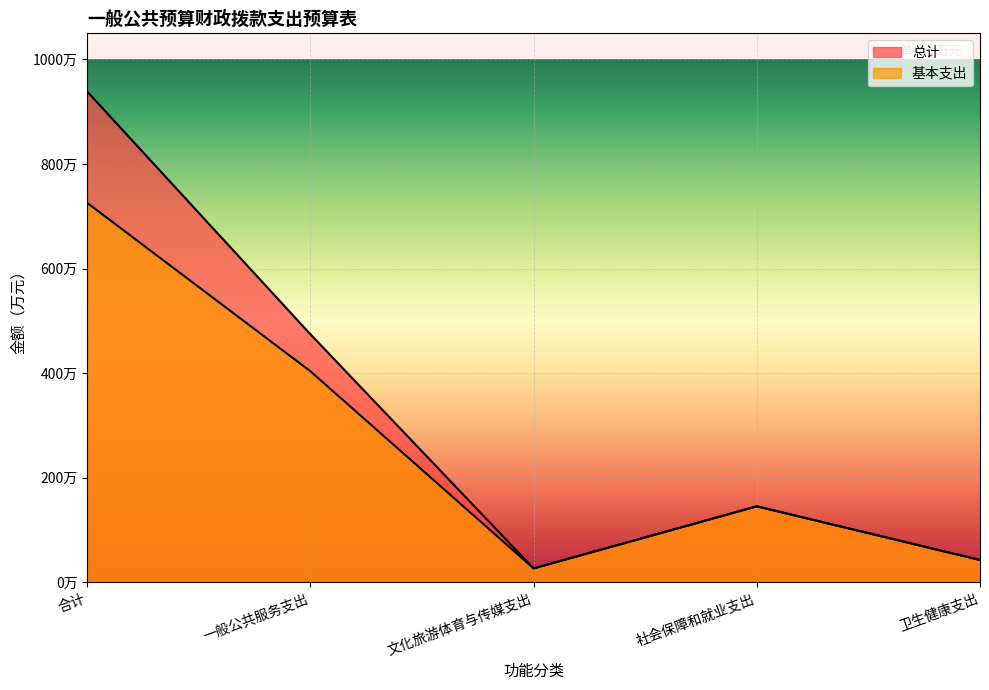

What is the label of the 3rd point from the right?

文化旅游体育与传媒支出